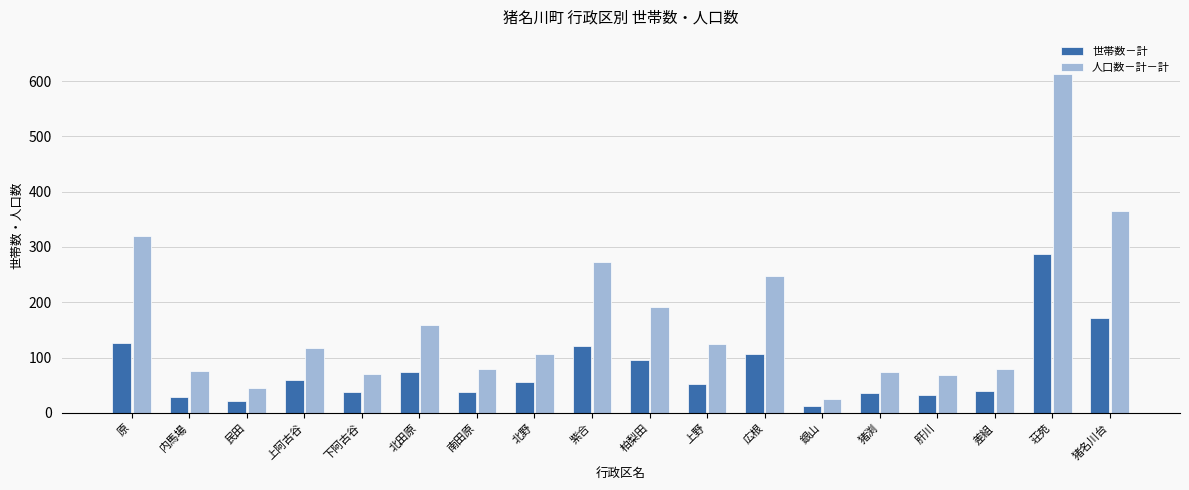

How many data points in 世帯数－計 are less than 56?

9